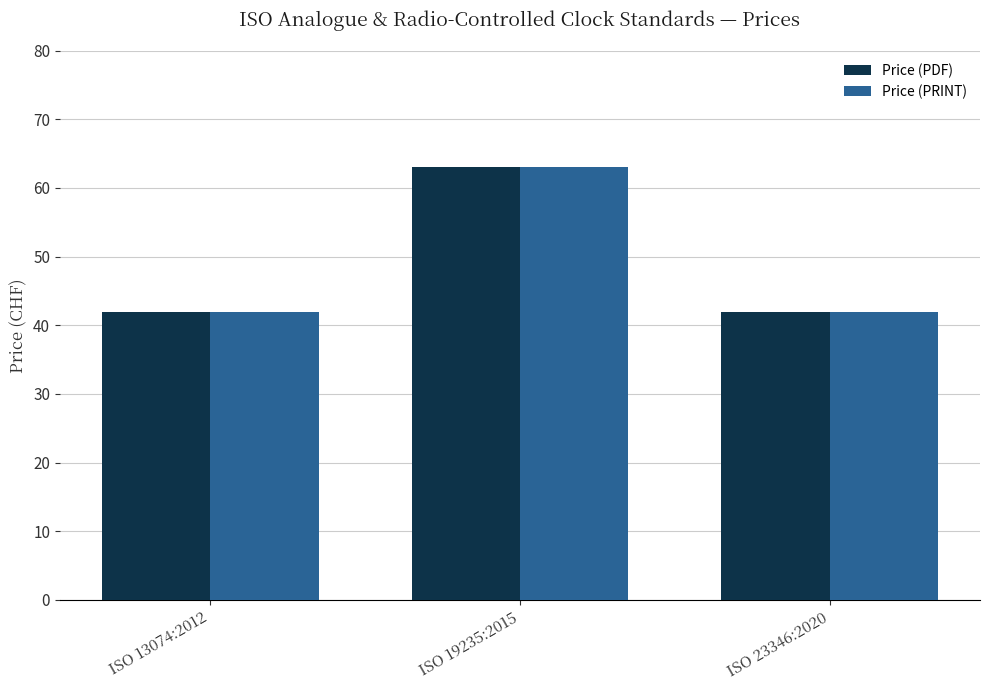

Reading left to right, what are all the values shown in this chart?

Price (PDF): 42	63	42
Price (PRINT): 42	63	42